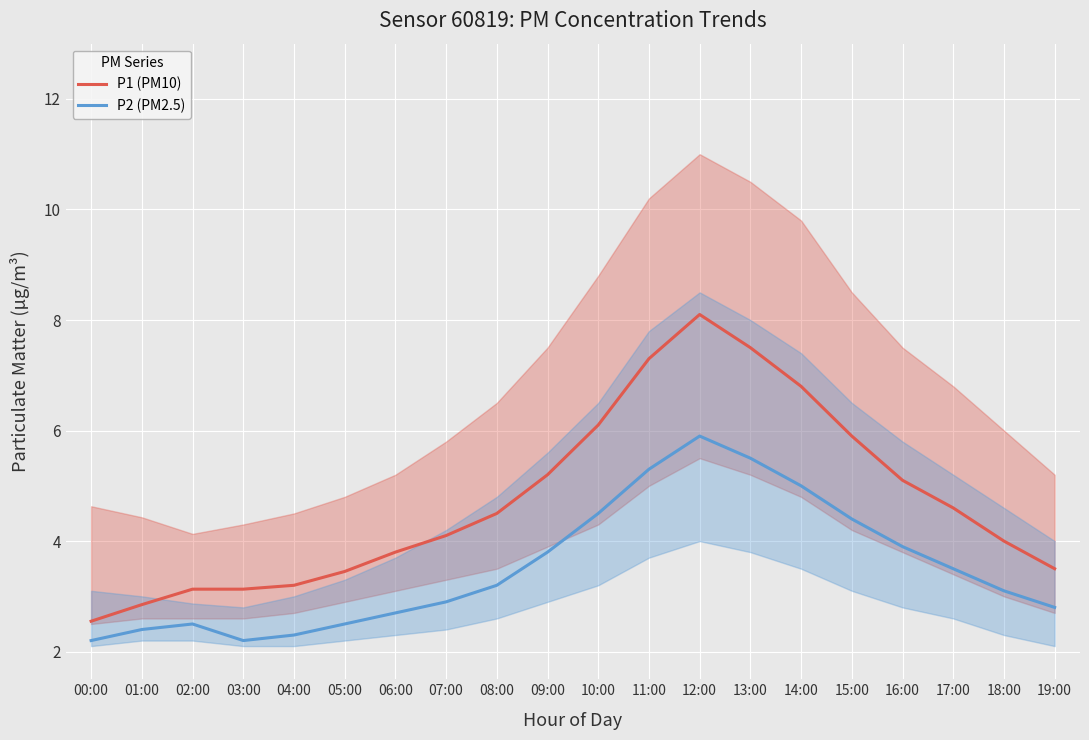

What position from the left is 08:00?

9